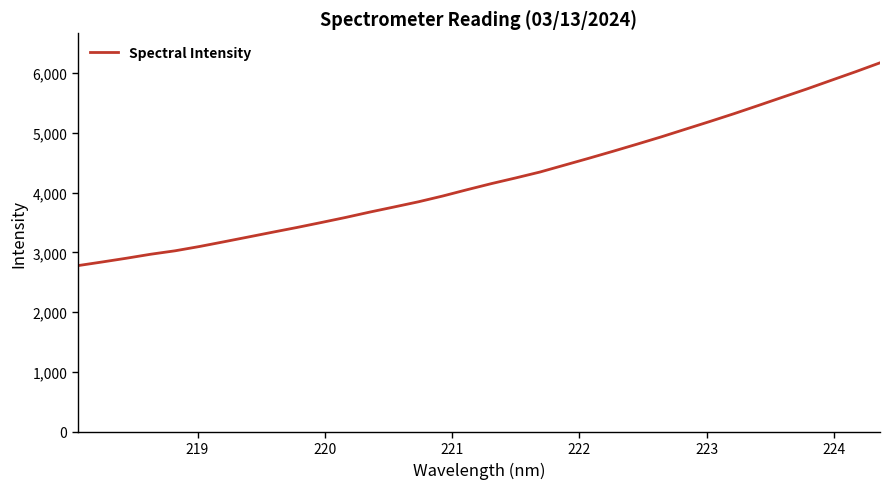

What is the average value?

4231.6